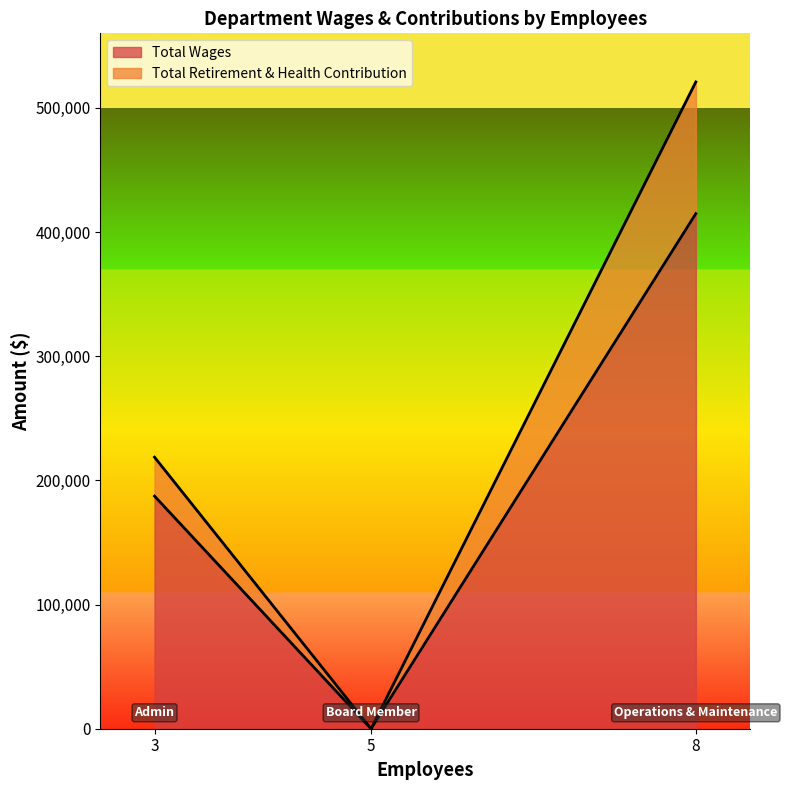

At which label is Total Wages closest to 207405?

3